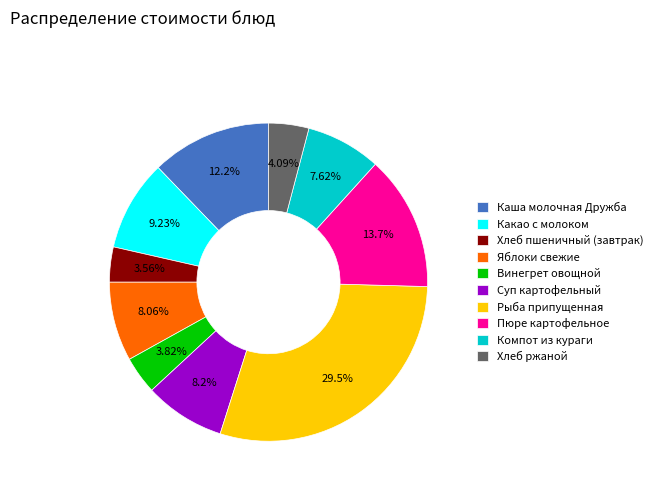

Count the number of slices in the pie.

10